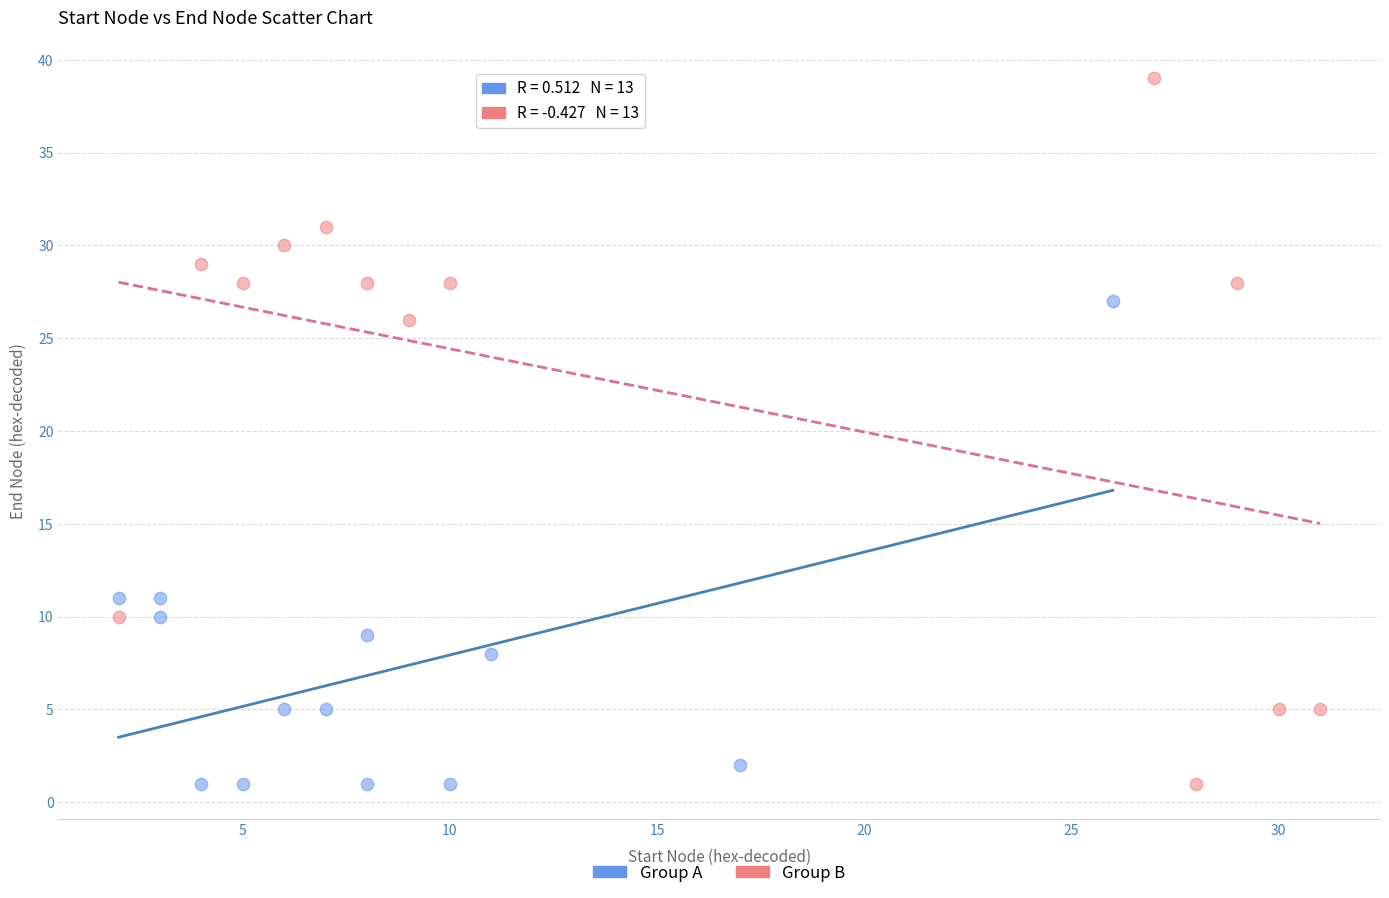

Which series contains the highest Y value?

Group B